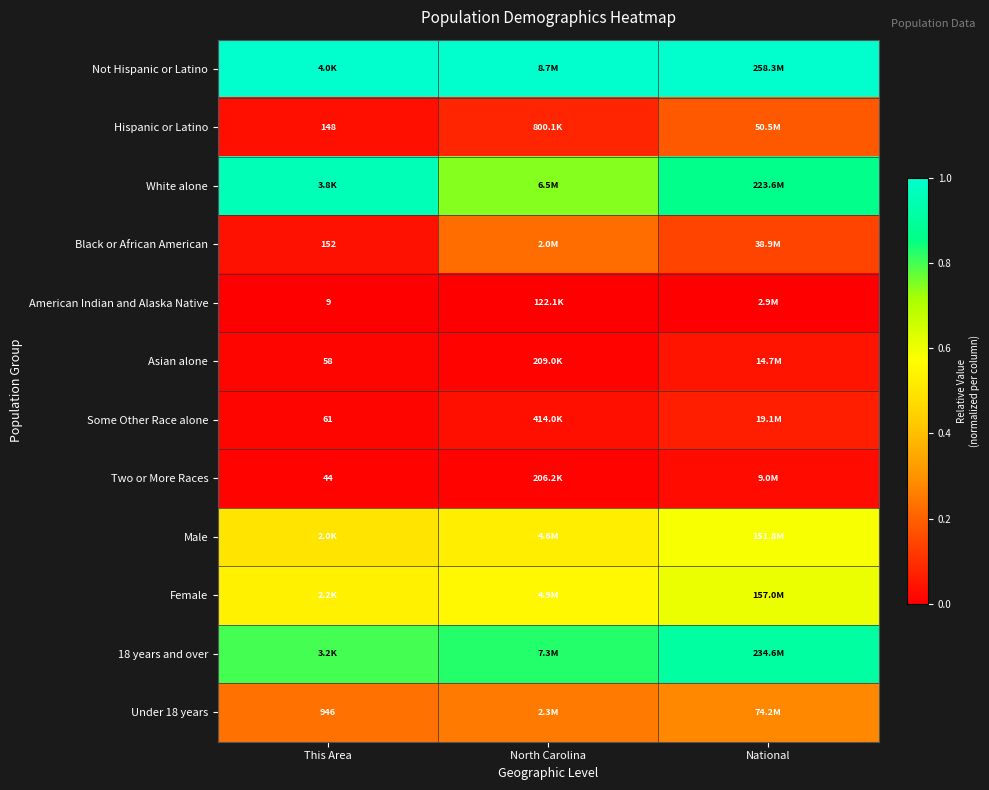

Rank the categories by Male value from lowest to highest.

This Area, North Carolina, National